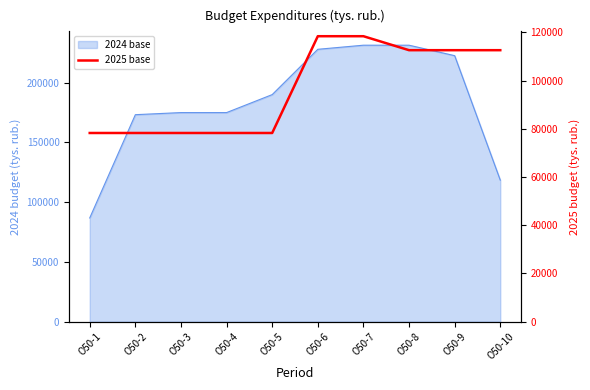

Where is the data nearest to the value 98354?

О50-8